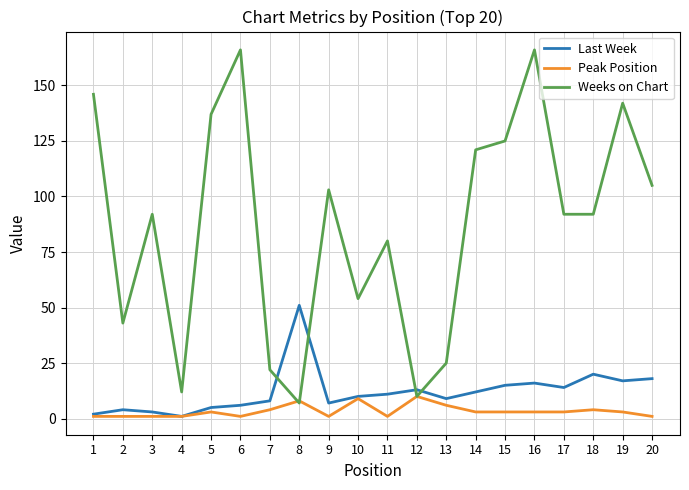

What is the maximum value shown in the chart?

166